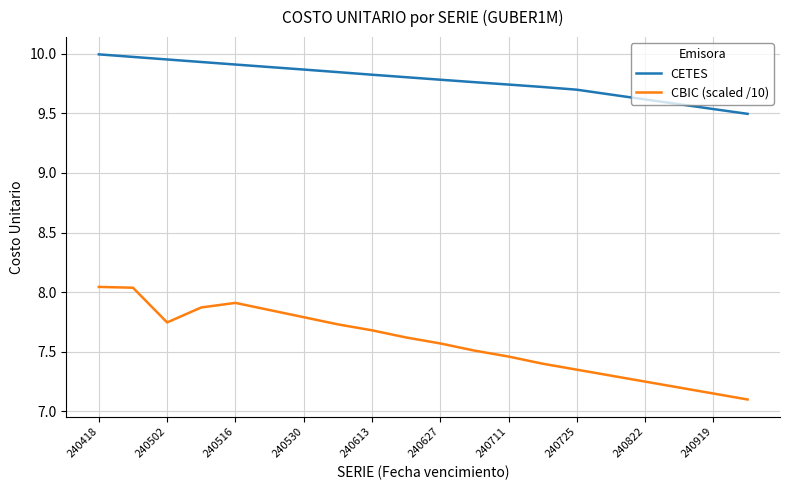

Which series has the largest range (max minus min)?

CBIC (scaled /10)